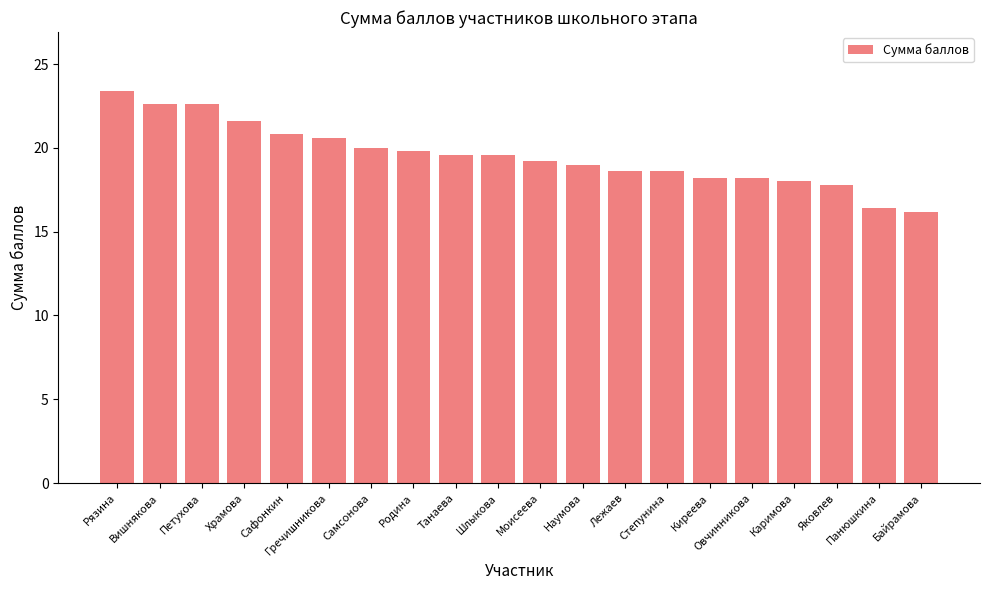

What is the difference between the second highest and minimum values?

6.4